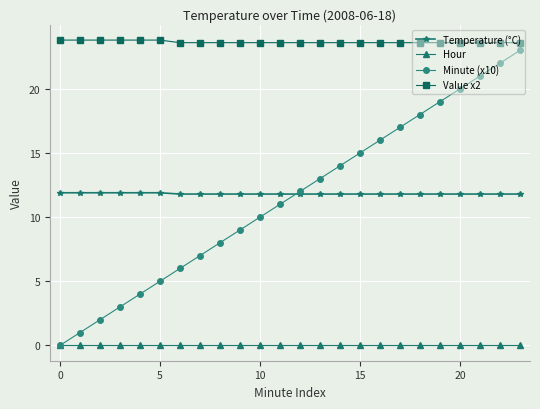

True or false: Temperature (°C) and Value x2 cross at least once.

False